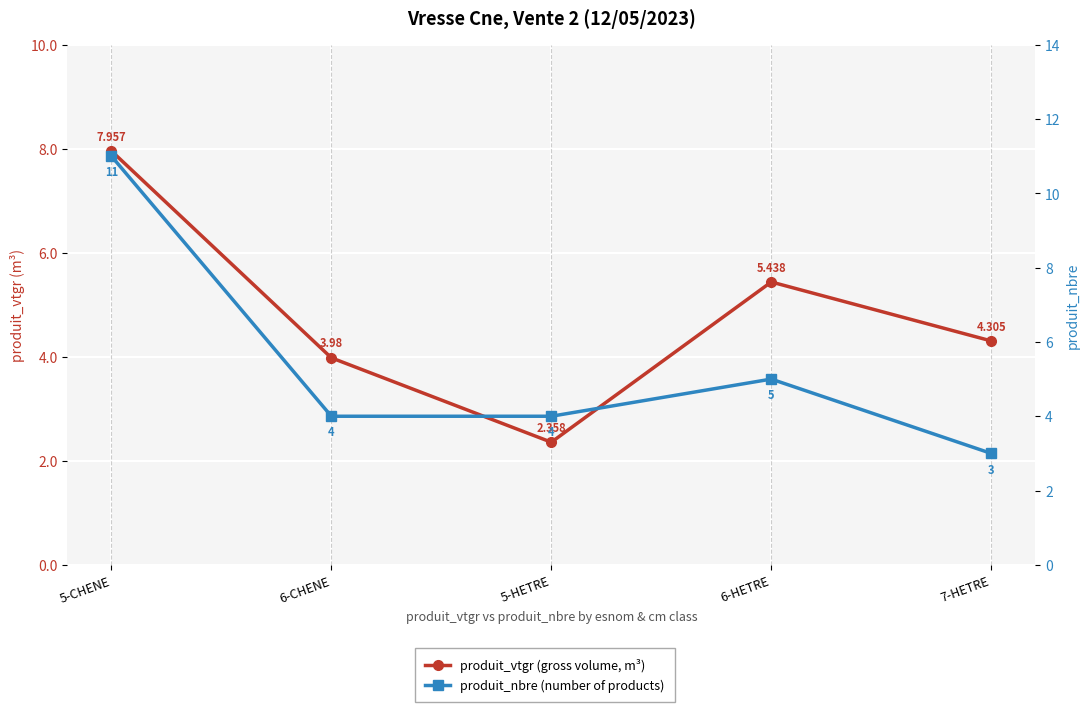

Which has a higher value, 5-CHENE or 7-HETRE?

5-CHENE